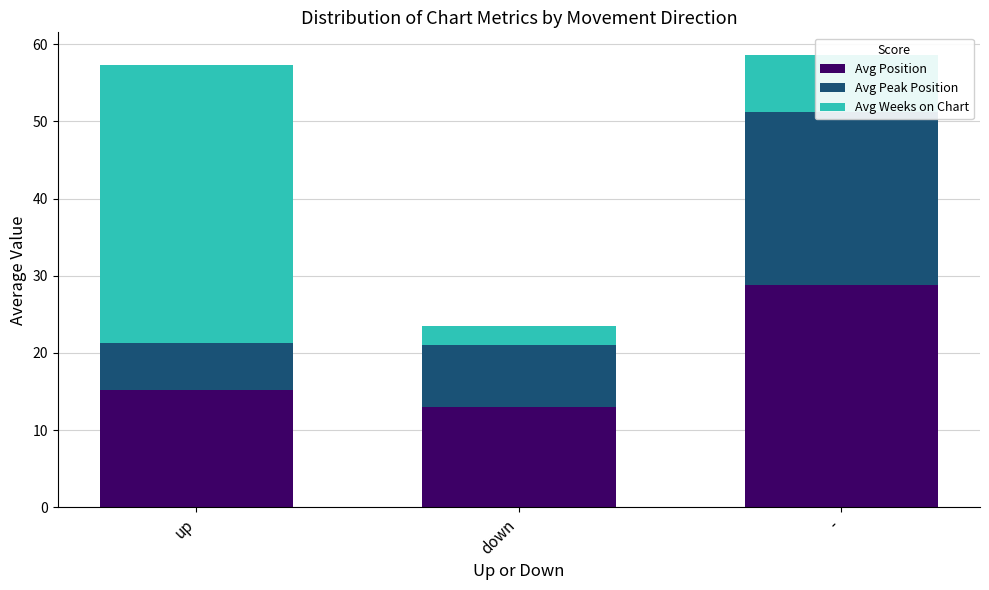

Reading right to left, transcribe all the data shown in this chart.

Avg Position: -=28.8	down=13.0	up=15.1
Avg Peak Position: -=22.4	down=8.0	up=6.1
Avg Weeks on Chart: -=7.4	down=2.5	up=36.0